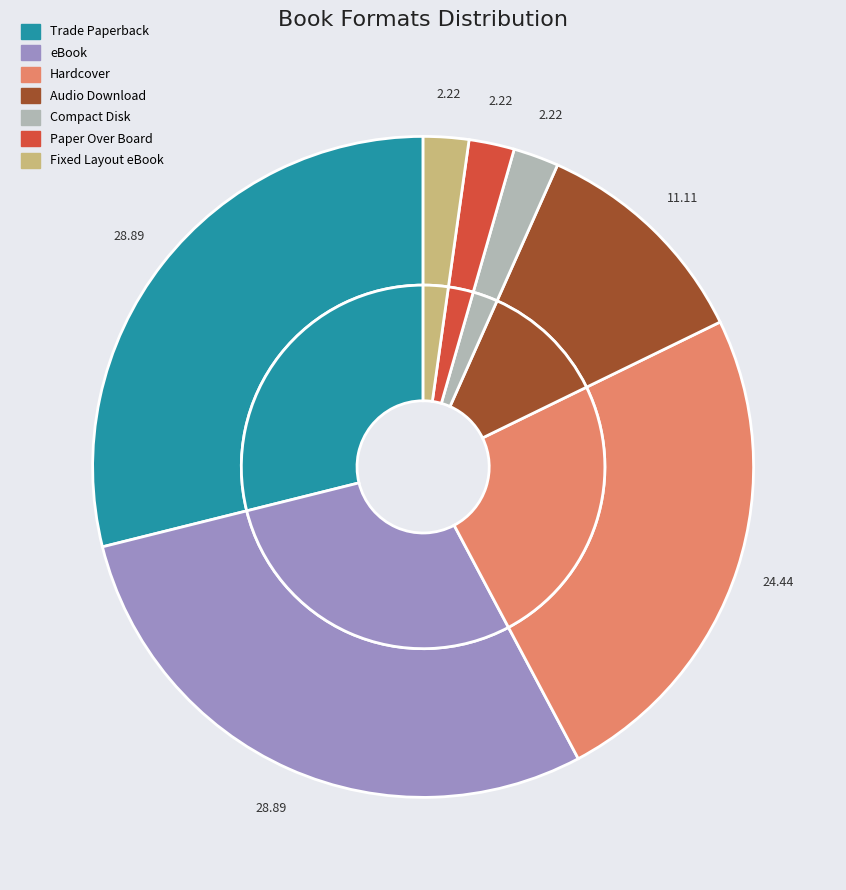

Combined, do Hardcover and Compact Disk account for over 50%?

No